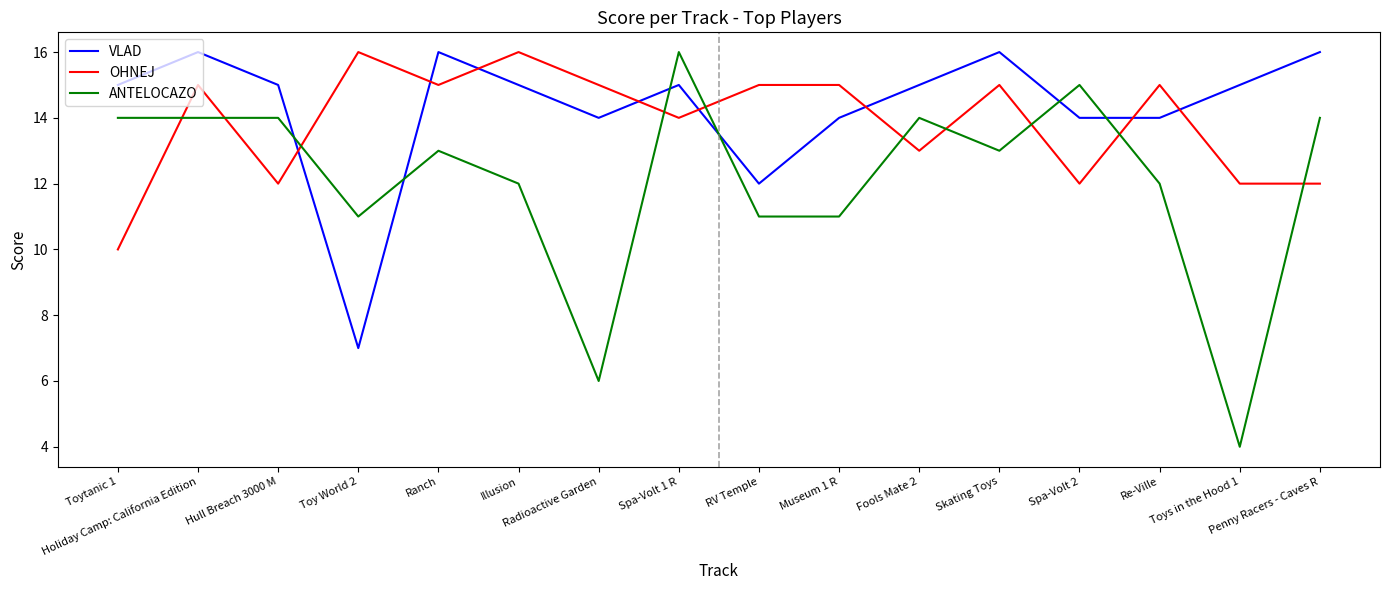

True or false: OHNEJ has more than 1 points higher than both neighbors.

True